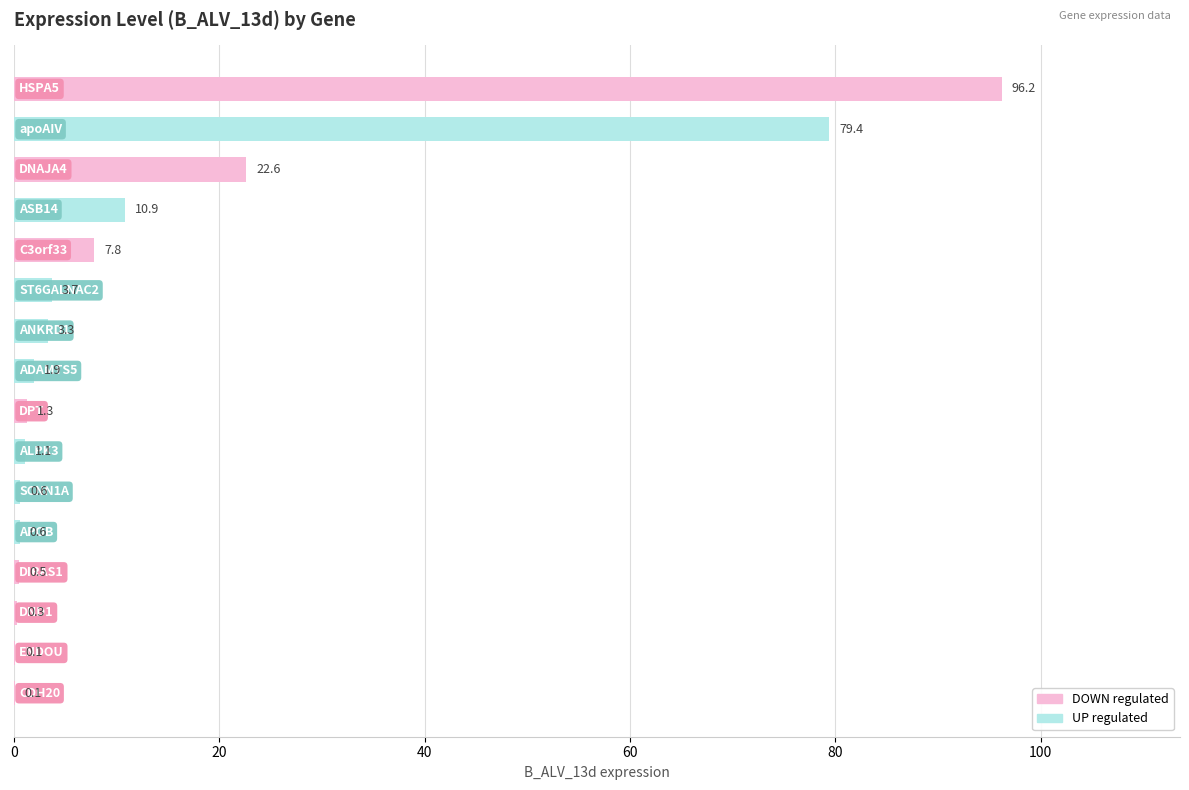

What is the average value?

14.4